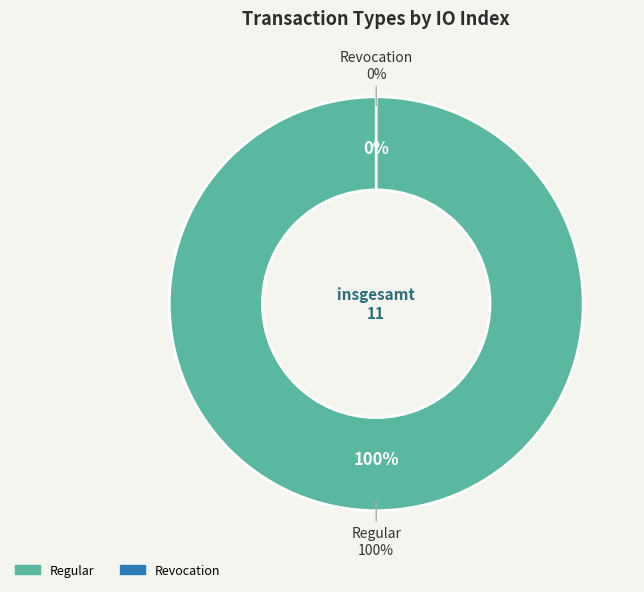

How many segments does this pie chart have?

2